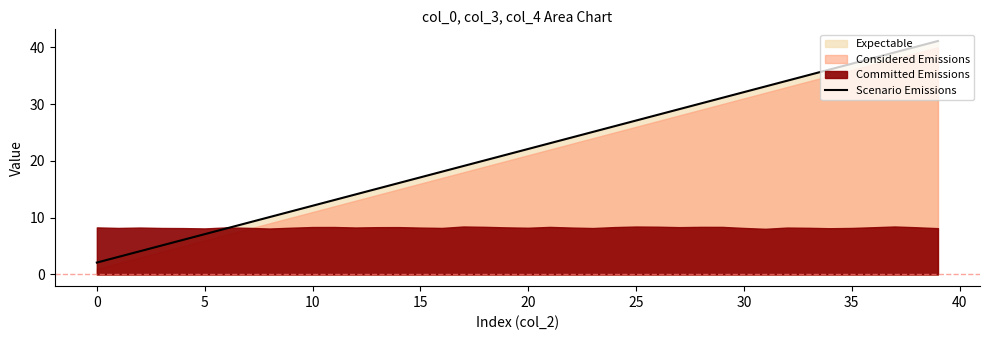

The value at 33 is 35.1. True or false?

True